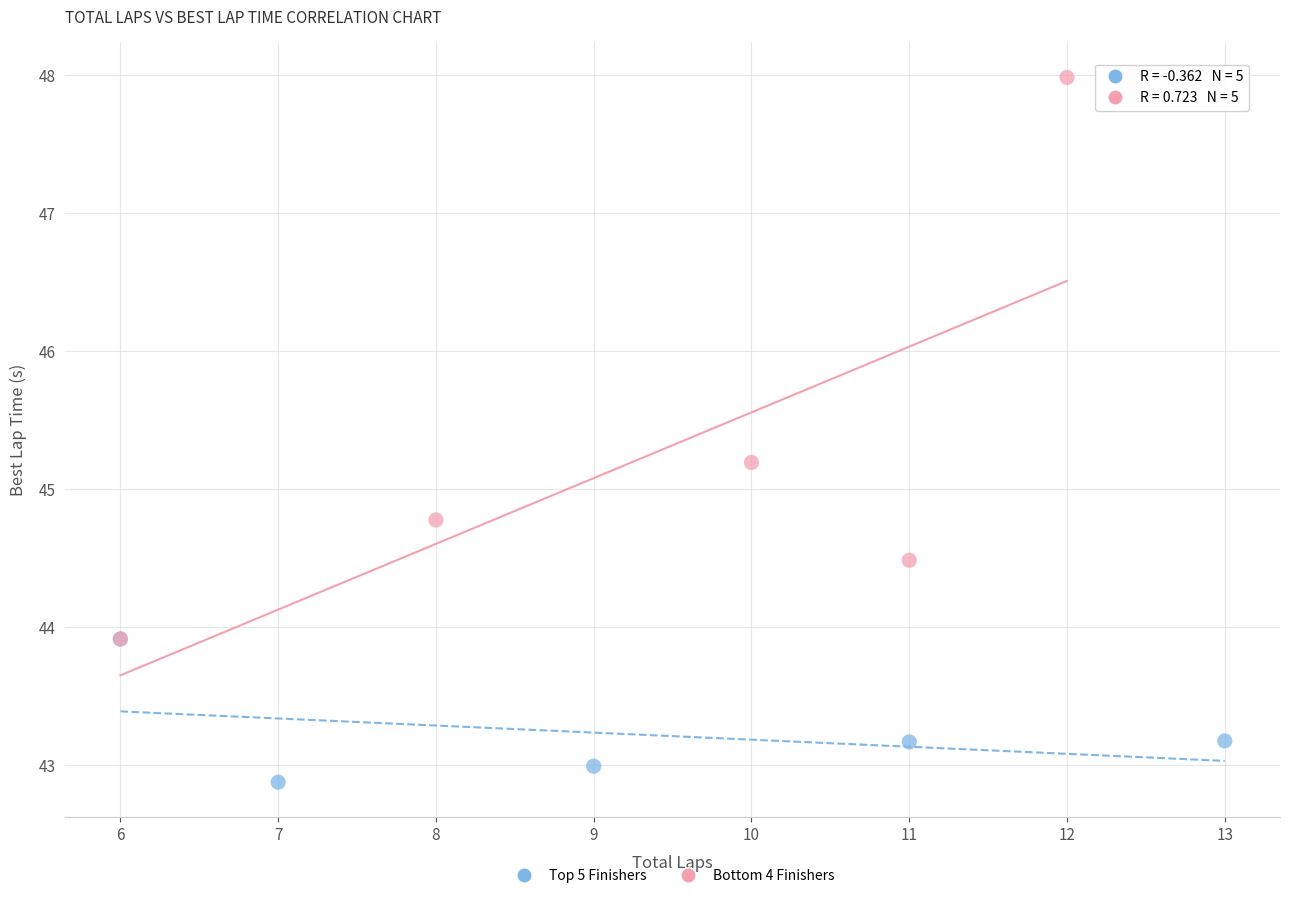

Which series has the largest Y range (max minus min)?

Bottom 4 Finishers